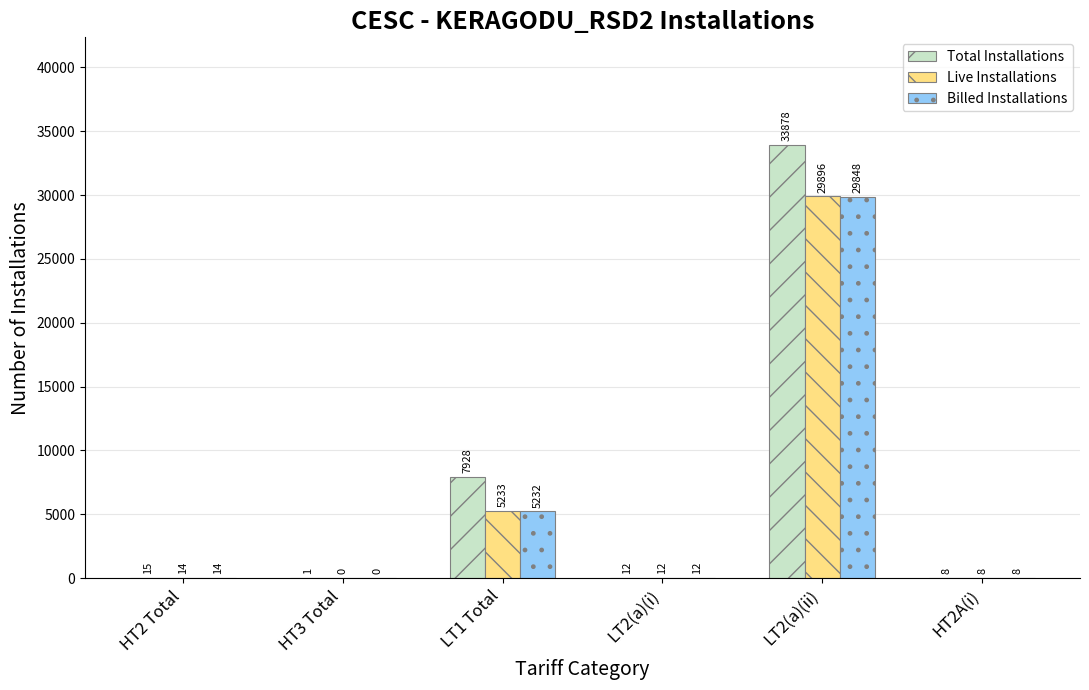

How many values in Billed Installations are above zero?

5